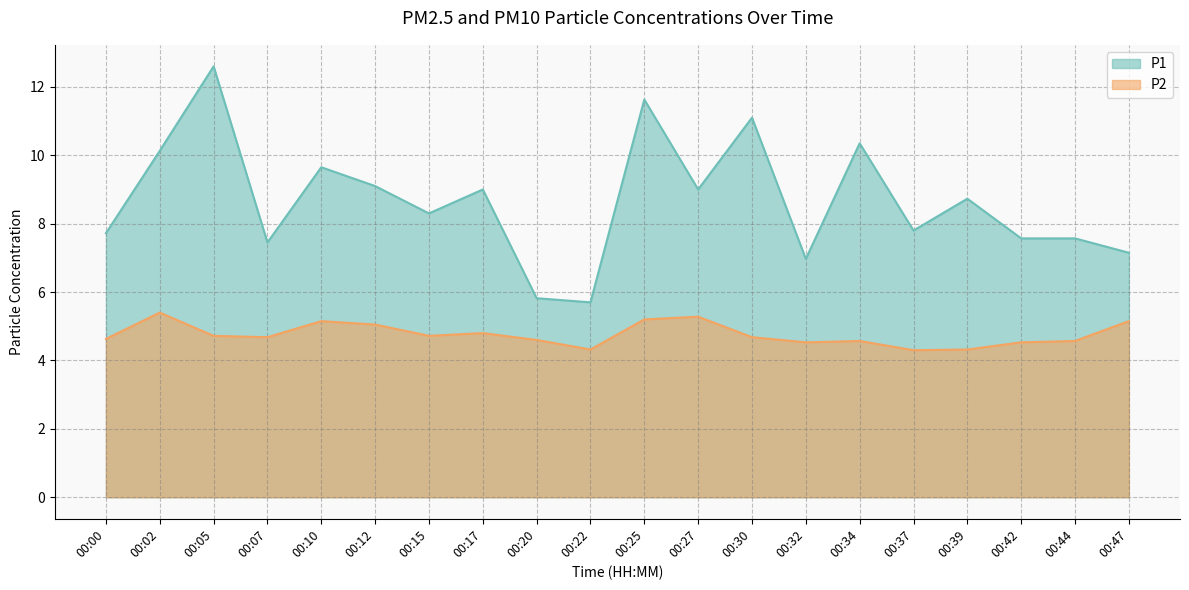

What is the sum of all P2 values?

95.2